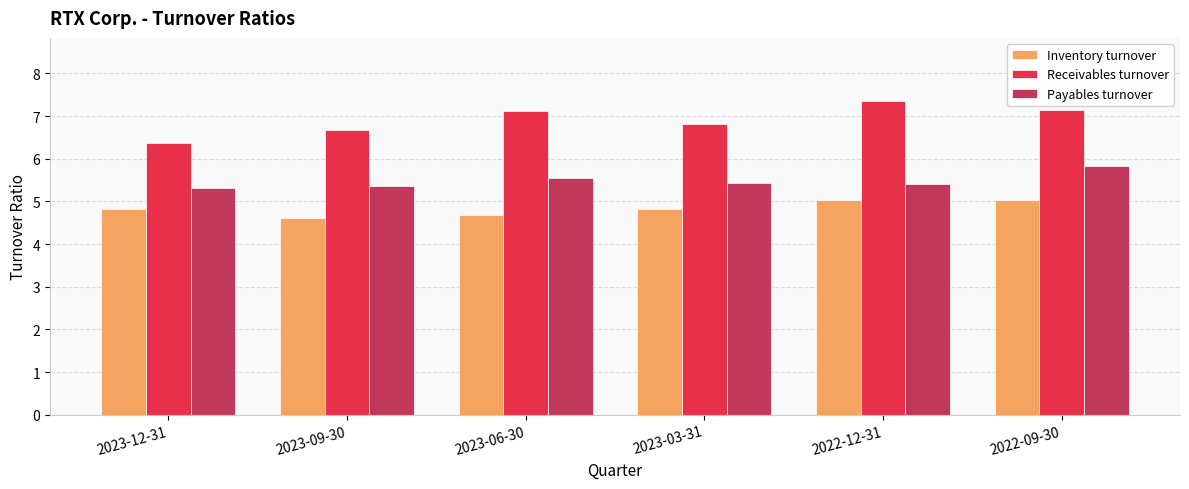

At which label does Payables turnover reach its peak?

2022-09-30